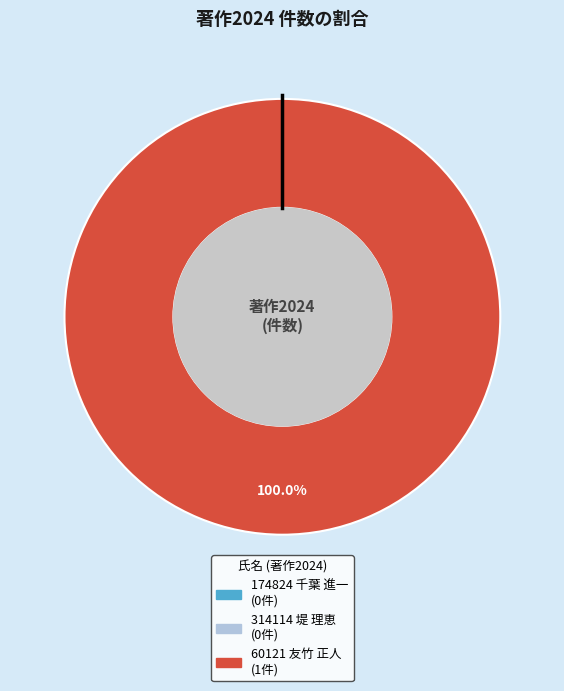

How much of the chart is everything except 174824 千葉 進一?

100.0%